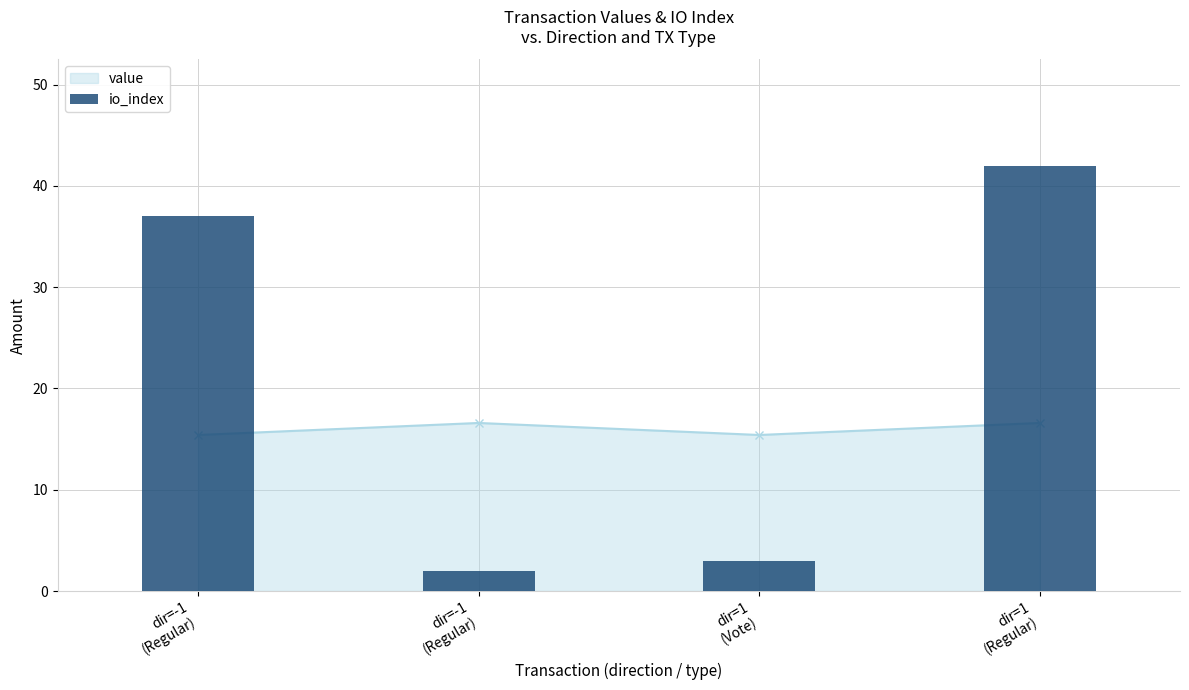

How many data points does each series have?

4